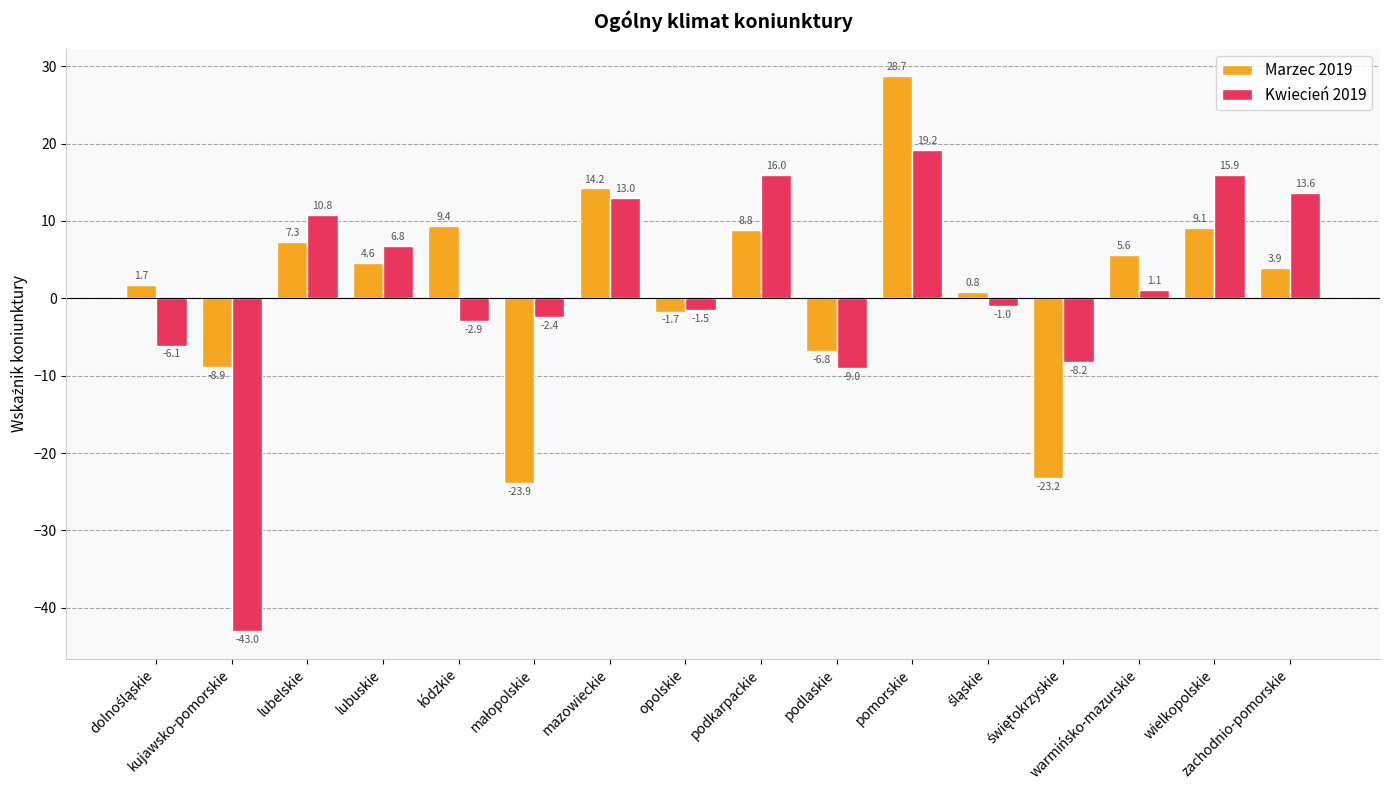

Is it true that Marzec 2019 equals 4.6 at lubuskie?

True